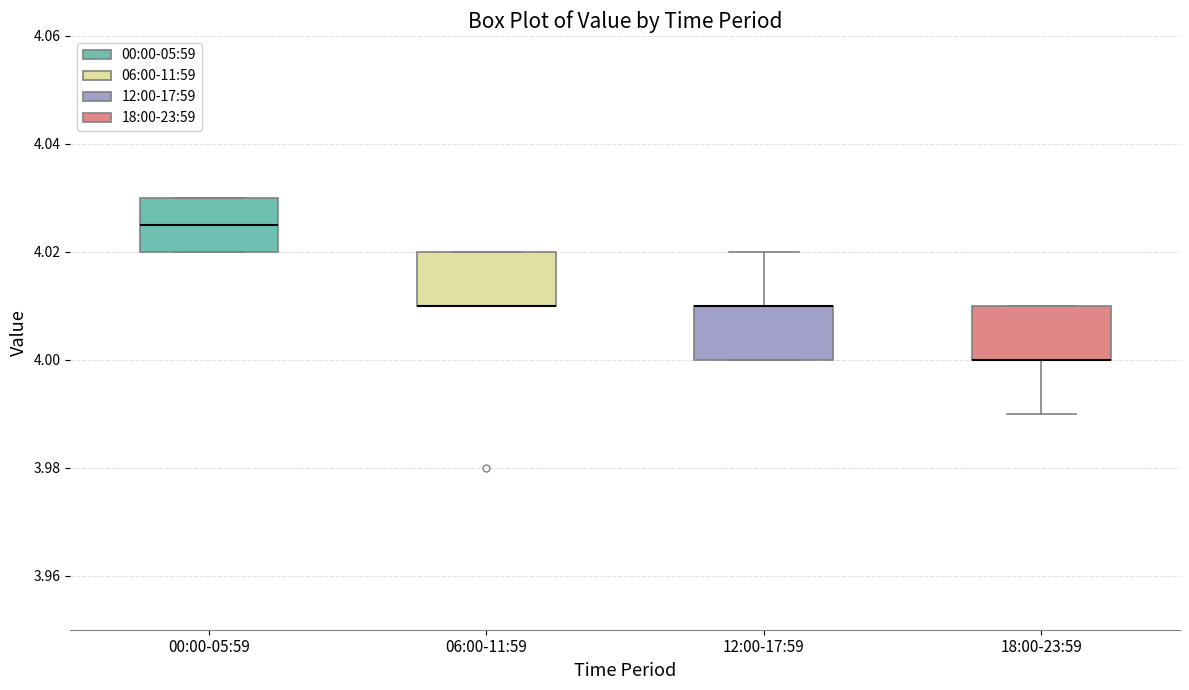

Reading left to right, read every box against the y-axis: the position of its median line, the range the box covers, and the ends of its whiskers. The values are not printed on the chart, so give them approximately, as read against the axis.

00:00-05:59: median 4.026, box 4.020 to 4.030, whiskers 4.020 to 4.030
06:00-11:59: median 4.010 (drawn on the box's lower edge), box 4.010 to 4.020, whiskers 4.010 to 4.020
12:00-17:59: median 4.010 (drawn on the box's upper edge), box 4.000 to 4.010, whiskers 4.000 to 4.020
18:00-23:59: median 4.000 (drawn on the box's lower edge), box 4.000 to 4.010, whiskers 3.990 to 4.010